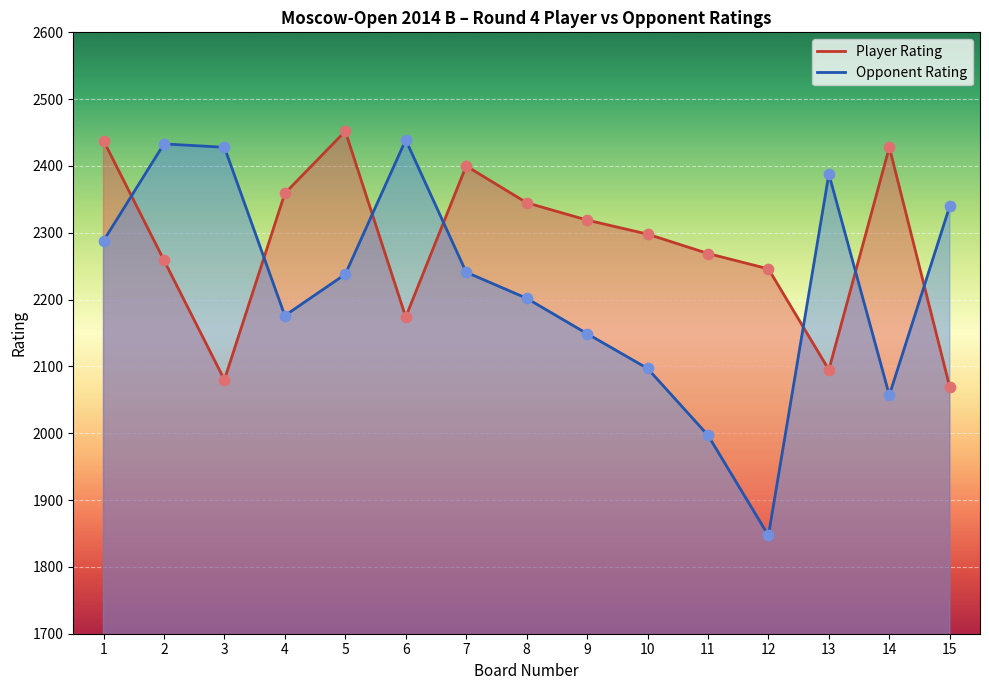

Which series has the largest Y range (max minus min)?

Opponent Rating